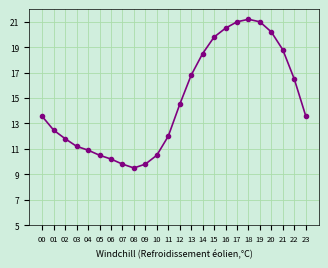

What is the change in value from 21 to 23?

-5.2